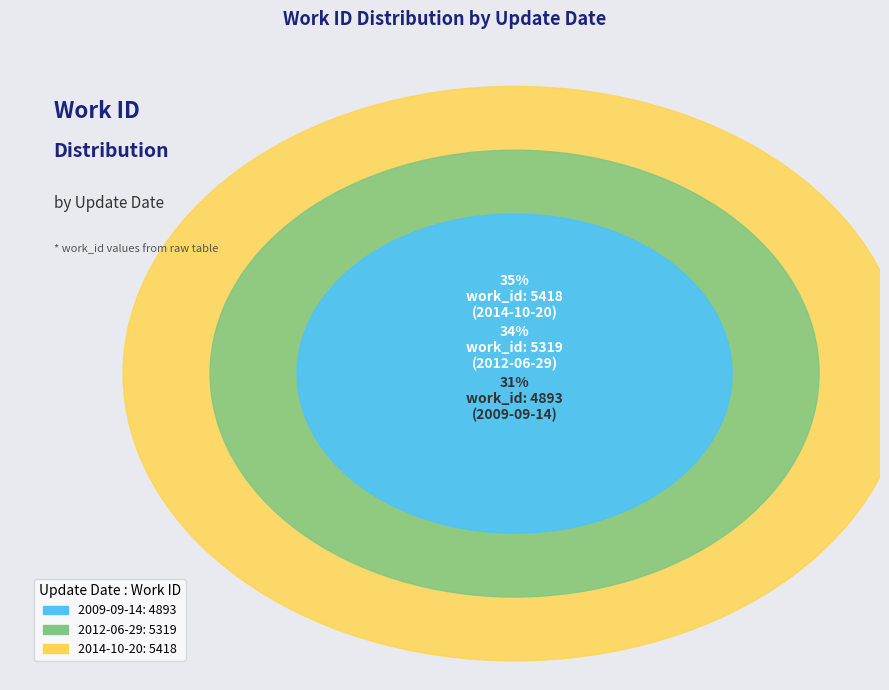

Approximately how many times larger is the value at 2014-10-20 compared to 2009-09-14?

1.1